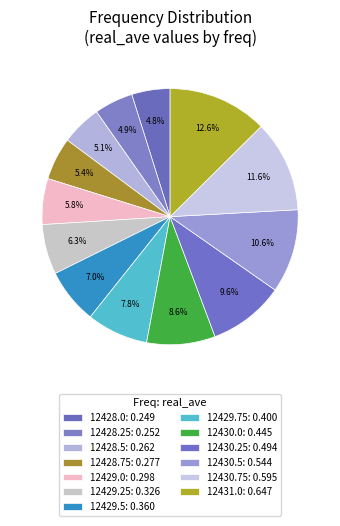

Which has a higher value, 12430.25 or 12428.0?

12430.25